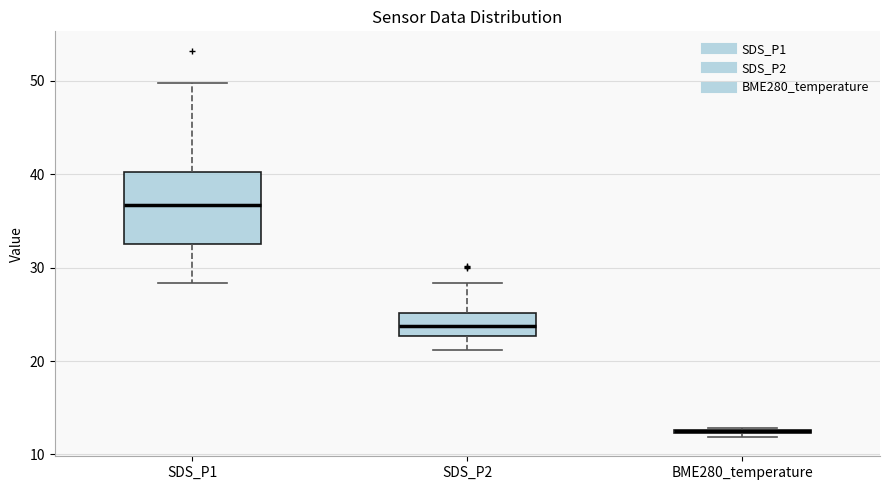

Where does the upper whisker of the box for SDS_P1 end on the y-axis? The values are not printed on the chart, so give them approximately, as read against the axis.

50